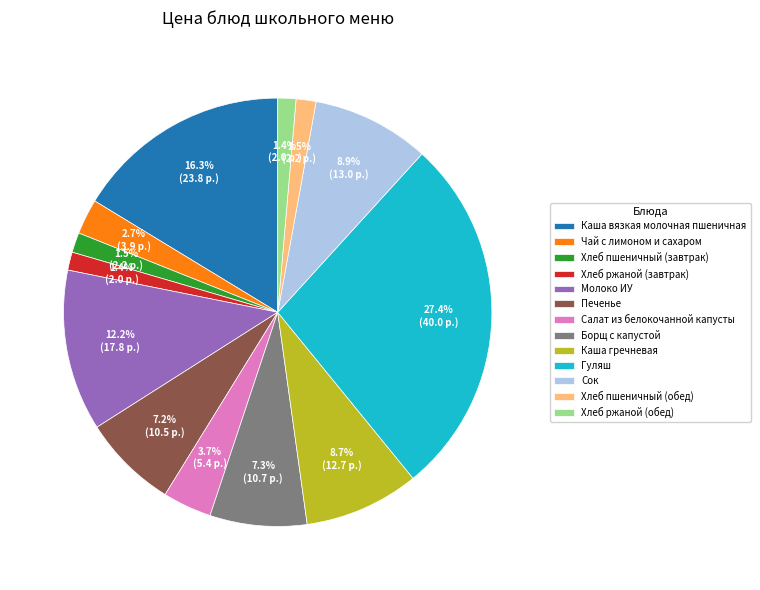

Is the sum of Каша гречневая and Хлеб пшеничный (завтрак) greater than half?

No